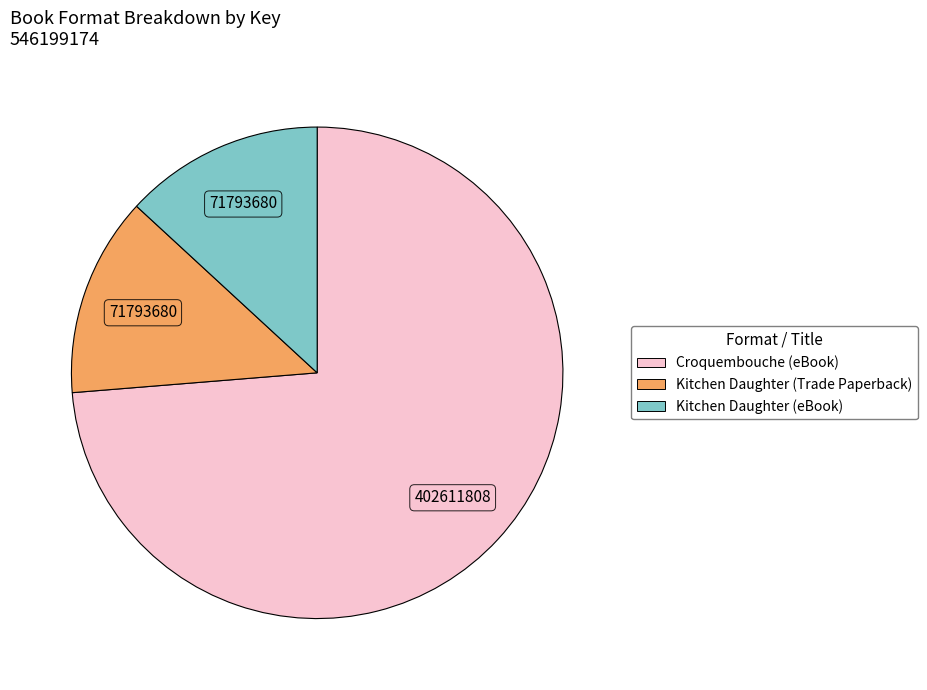

Is it true that Kitchen Daughter (eBook) is 5% of the pie?

False